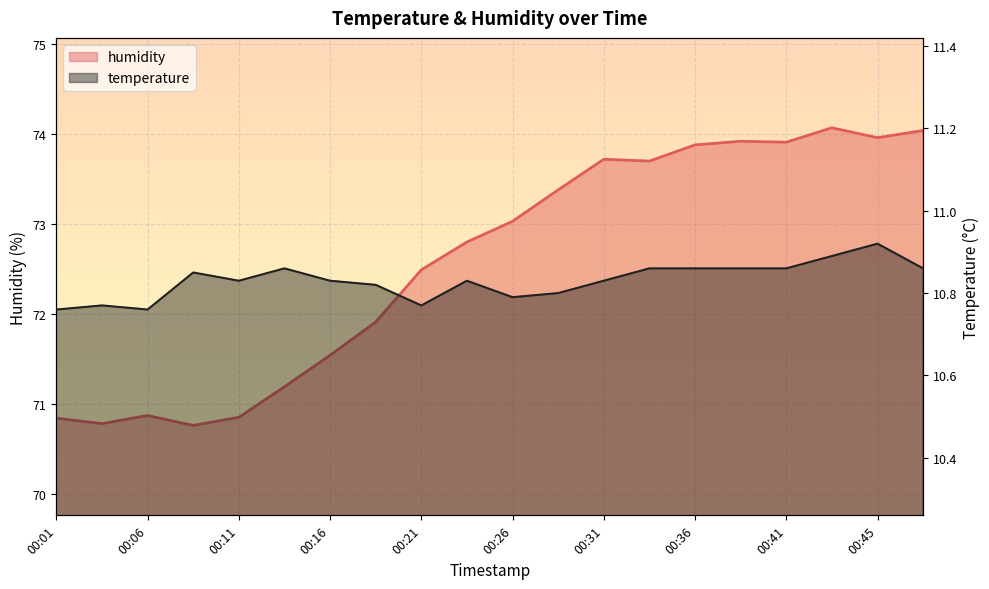

True or false: temperature has a value of 10.8 at 00:06.

True